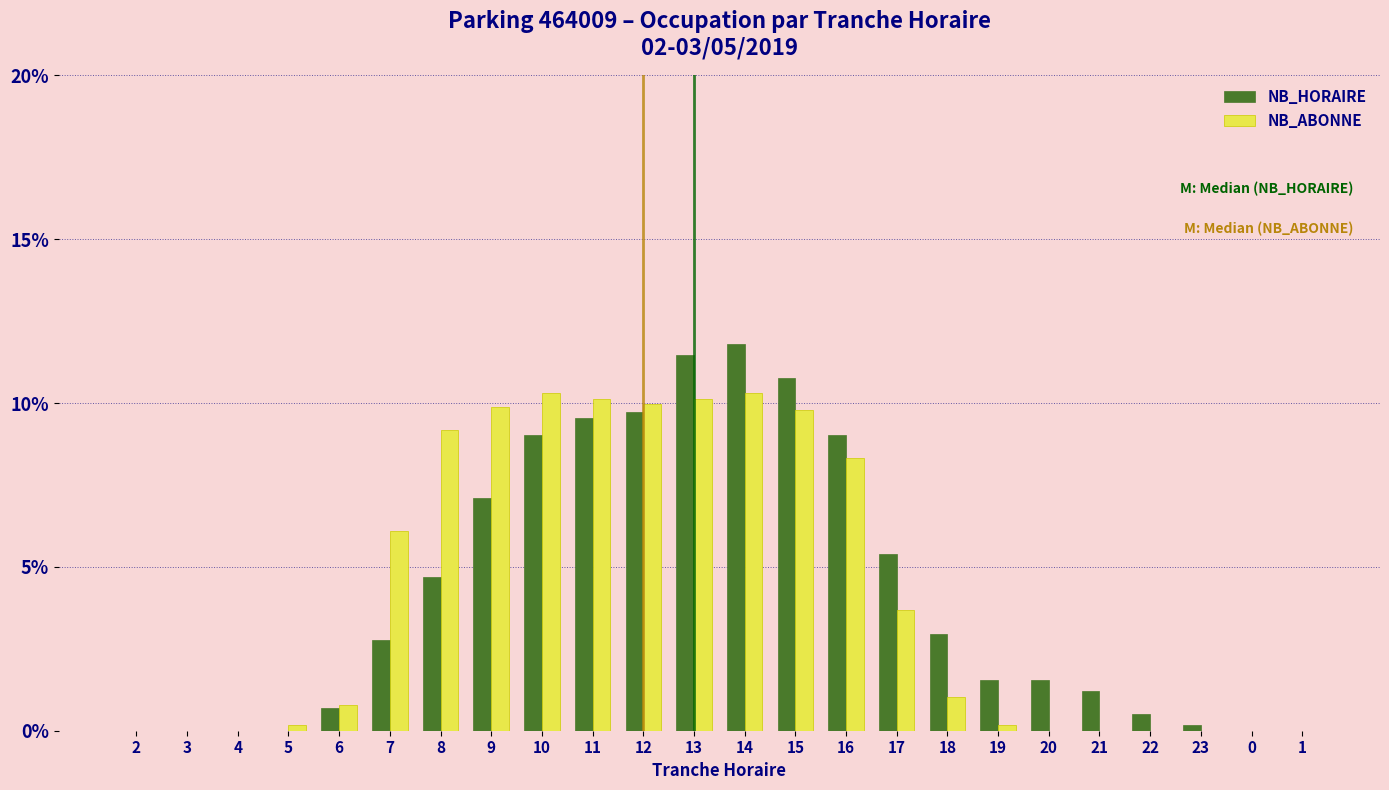

What is the sum of the NB_ABONNE values at 20 and 7?

6.1